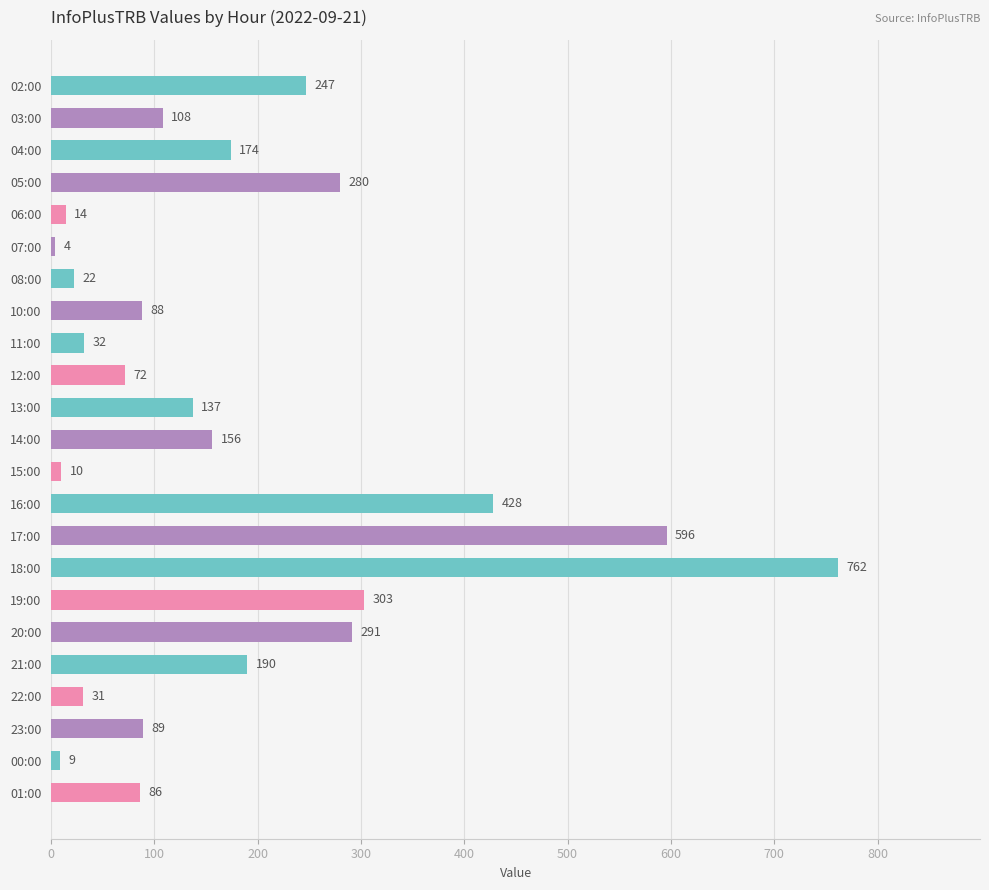

How many data points are less than 108?

11